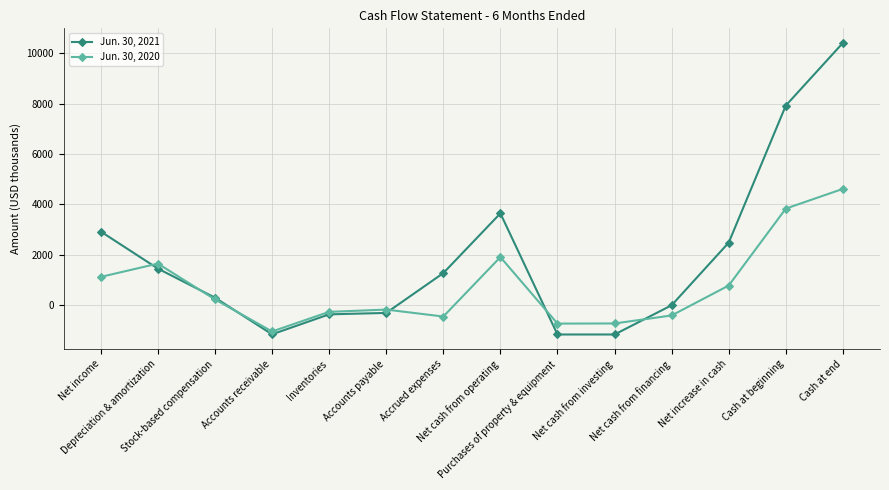

Rank the series by their average value, from highest to lowest.

Jun. 30, 2021, Jun. 30, 2020